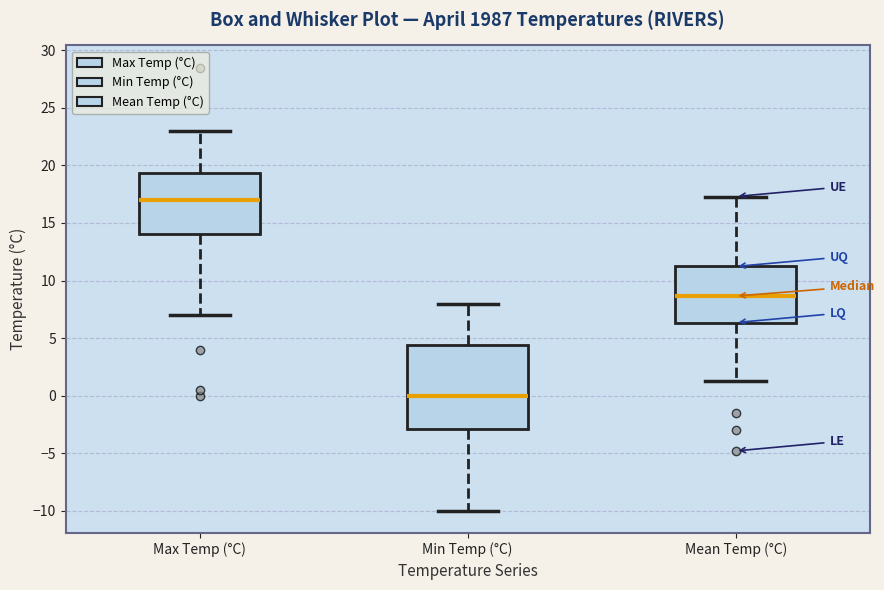

Reading left to right, read every box against the y-axis: the position of its median line, the range the box covers, and the ends of its whiskers. The values are not printed on the chart, so give them approximately, as read against the axis.

Max Temp (°C): median 17.0, box 14.0 to 19.5, whiskers 7.0 to 23.0
Min Temp (°C): median 0.0, box -3.0 to 4.5, whiskers -10.0 to 8.0
Mean Temp (°C): median 8.5, box 6.5 to 11.0, whiskers 1.5 to 17.5